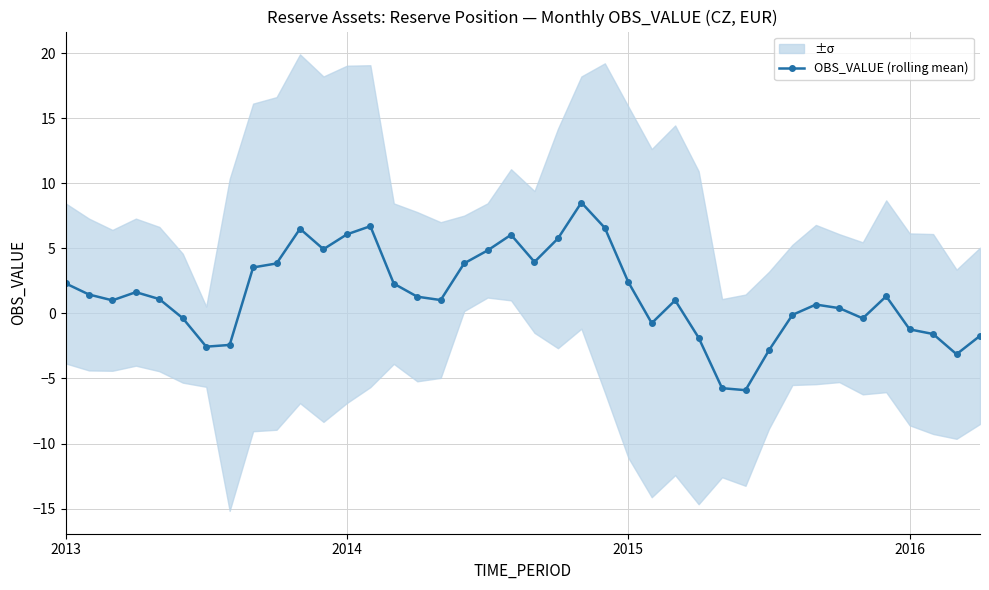

How many lines are shown in the chart?

1